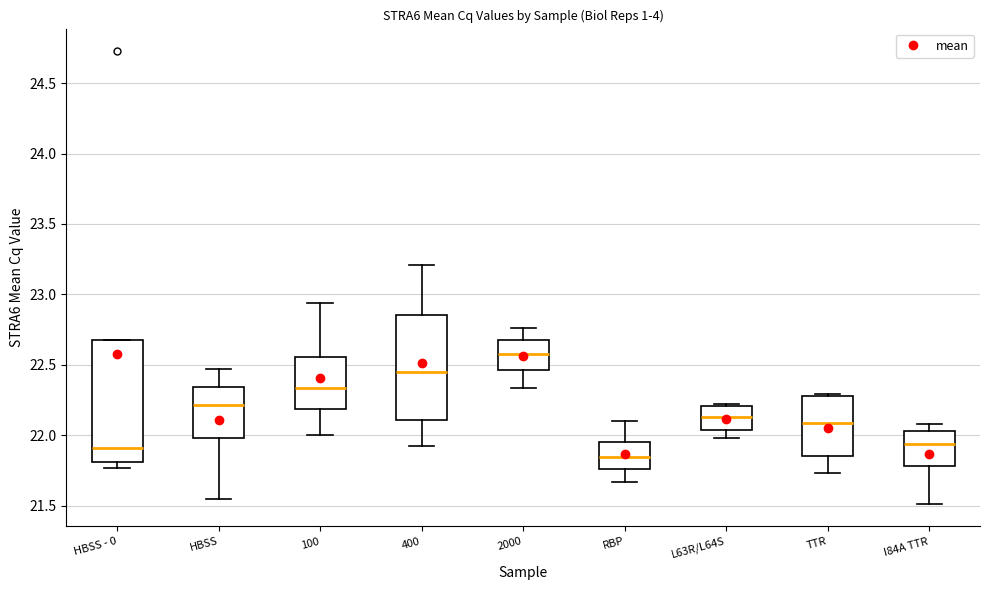

Where does the lower whisker of the box for L63R/L64S end on the y-axis? The values are not printed on the chart, so give them approximately, as read against the axis.

22.00